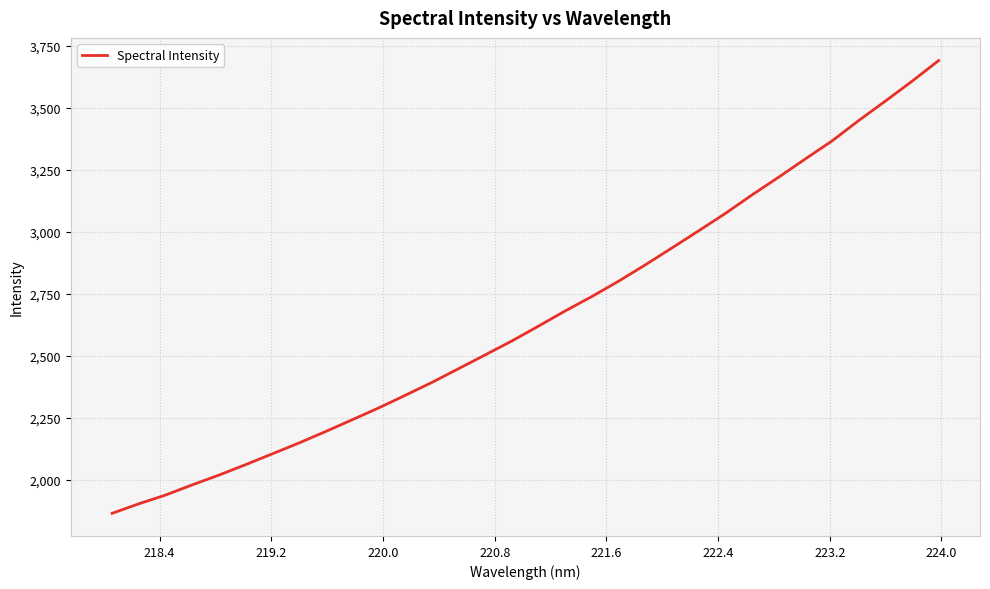

What is the sum of all values?

85029.9